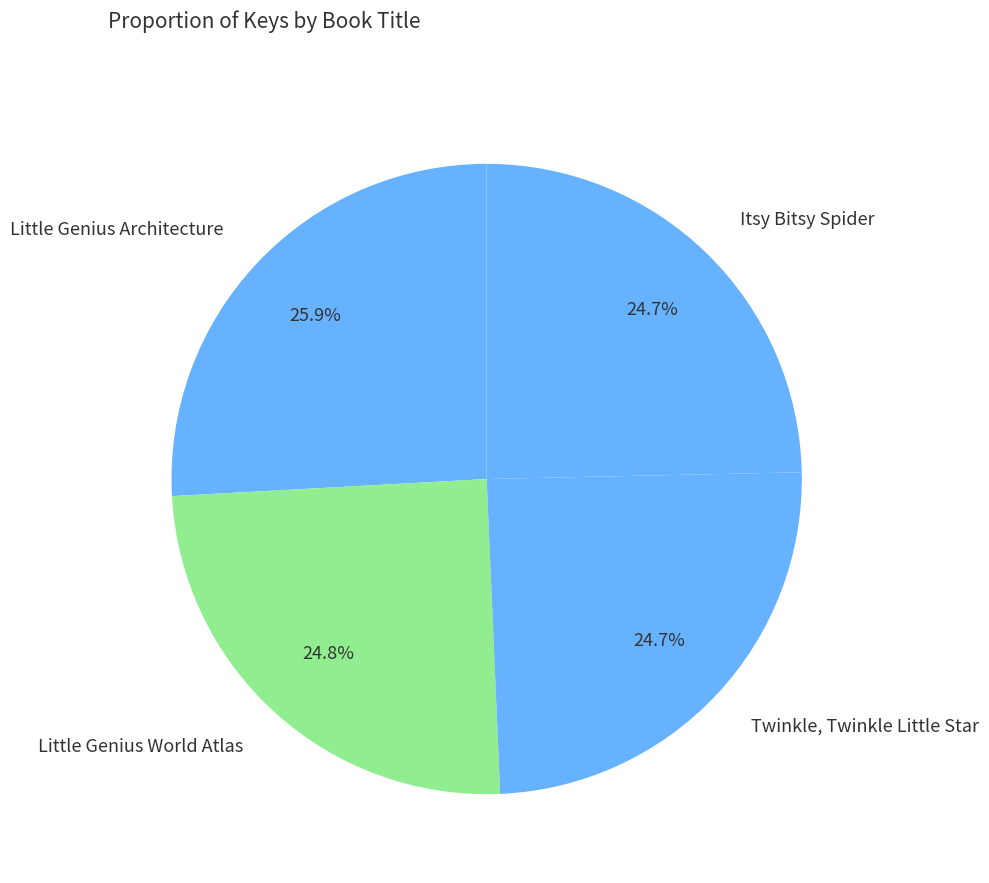

Does any single category account for the majority?

No